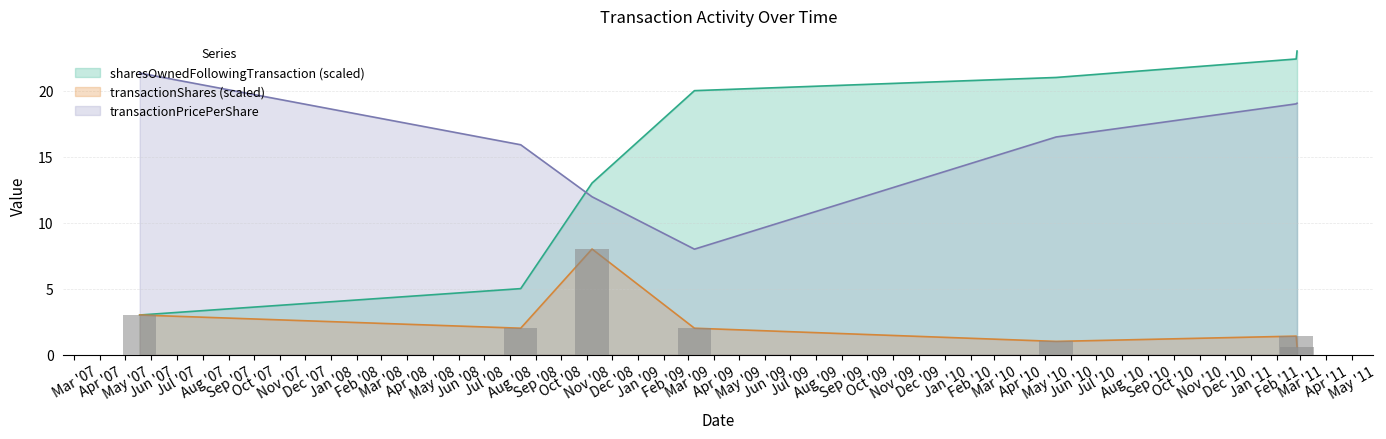

How many bars are there in each group?

3